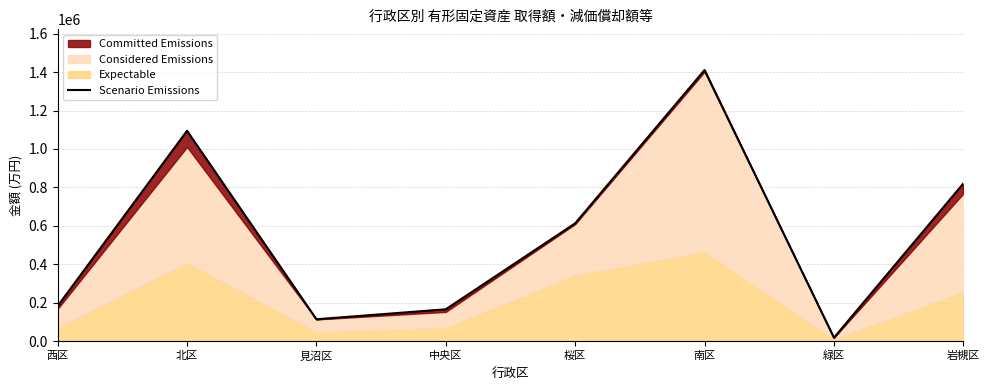

Reading left to right, extract all data points from this chart.

182952	1094674	114160	165970	613264	1410961	18118	820345